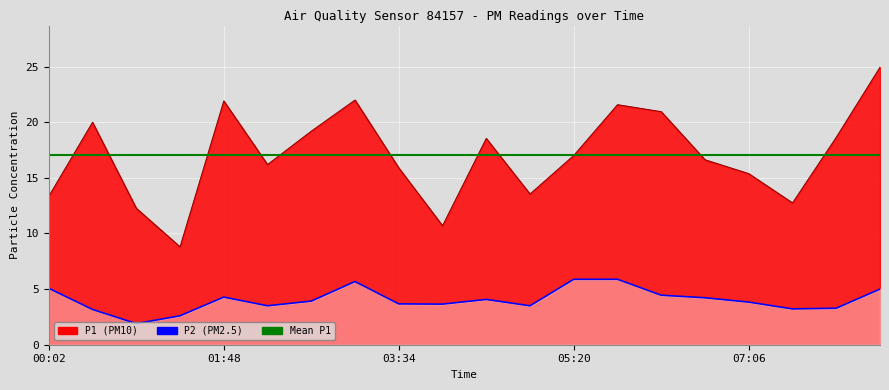

Which has a higher value, 05:20 or 00:55?

05:20